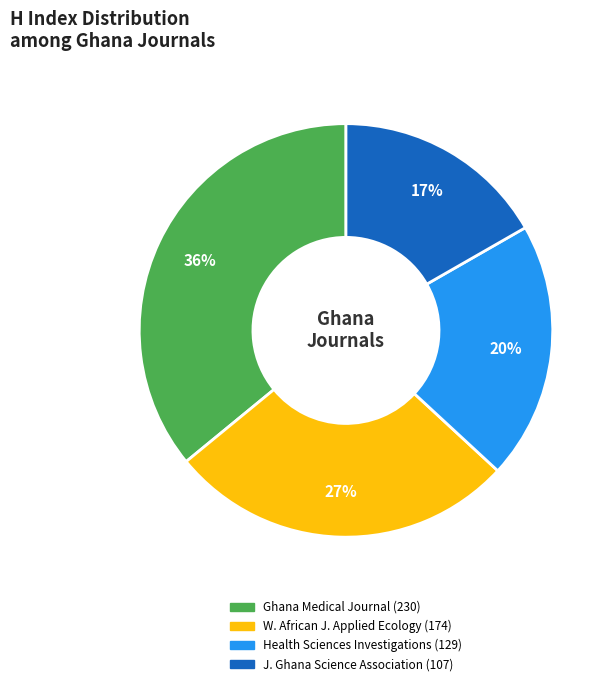

To the nearest percent, what is the average slice percentage?

25%